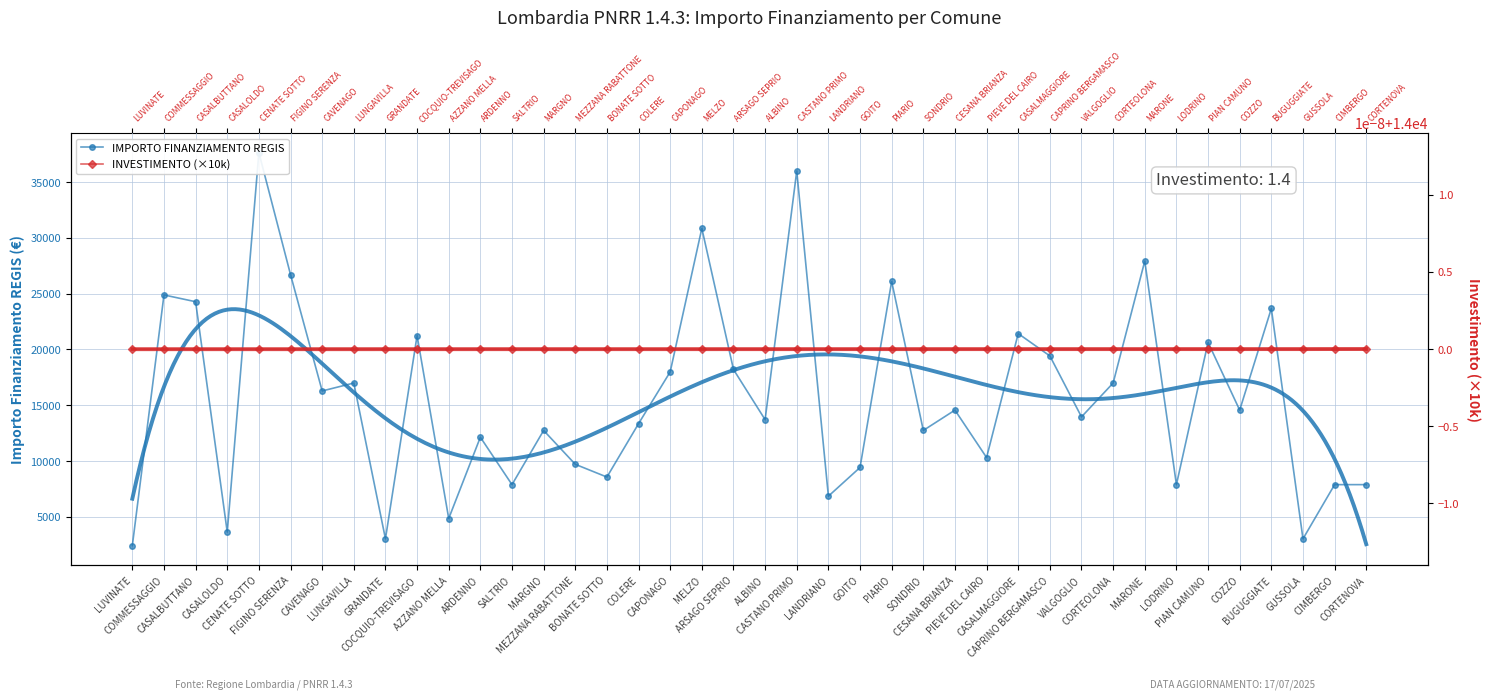

Is the value of INVESTIMENTO (×10k) at BUGUGGIATE greater than the value of IMPORTO FINANZIAMENTO REGIS at BUGUGGIATE?

No